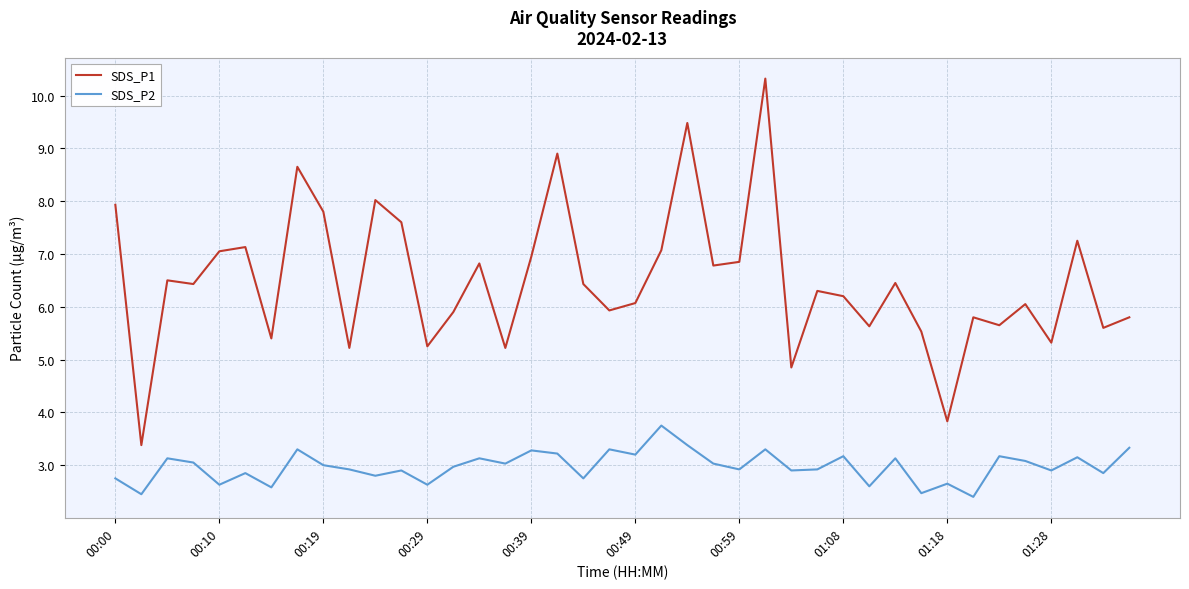

Does the chart display data point markers on the line(s)?

No